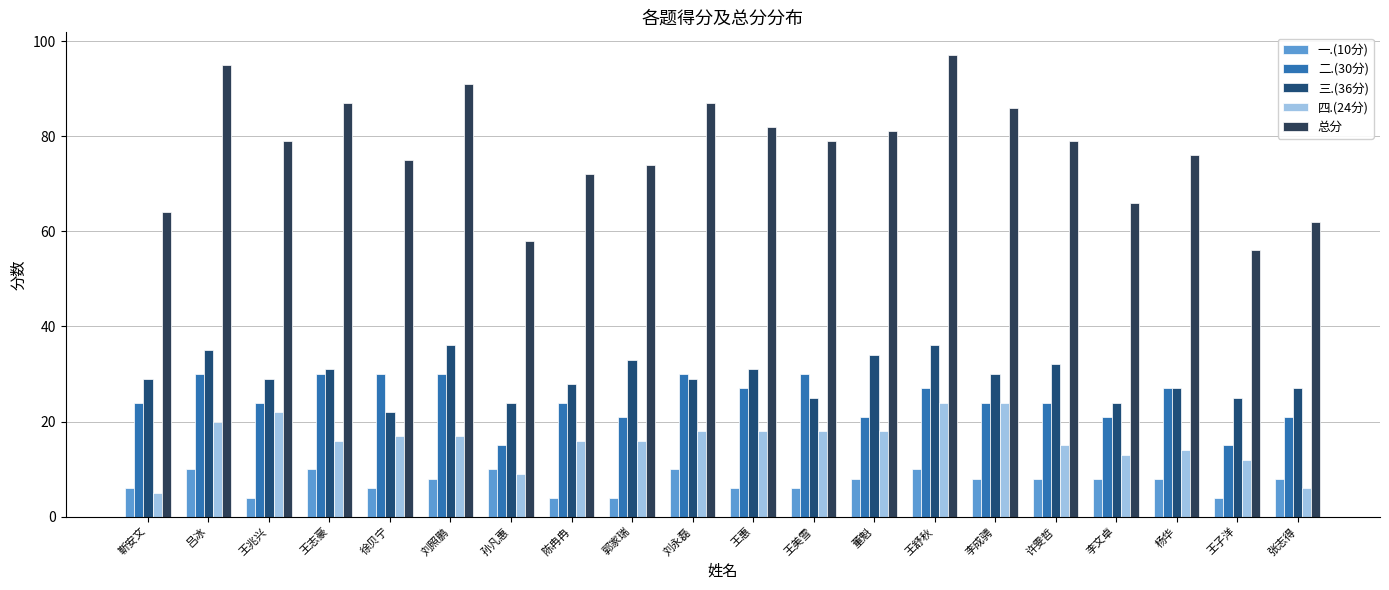

Reading left to right, transcribe all the data shown in this chart.

一.(10分): 6	10	4	10	6	8	10	4	4	10	6	6	8	10	8	8	8	8	4	8
二.(30分): 24	30	24	30	30	30	15	24	21	30	27	30	21	27	24	24	21	27	15	21
三.(36分): 29	35	29	31	22	36	24	28	33	29	31	25	34	36	30	32	24	27	25	27
四.(24分): 5	20	22	16	17	17	9	16	16	18	18	18	18	24	24	15	13	14	12	6
总分: 64	95	79	87	75	91	58	72	74	87	82	79	81	97	86	79	66	76	56	62